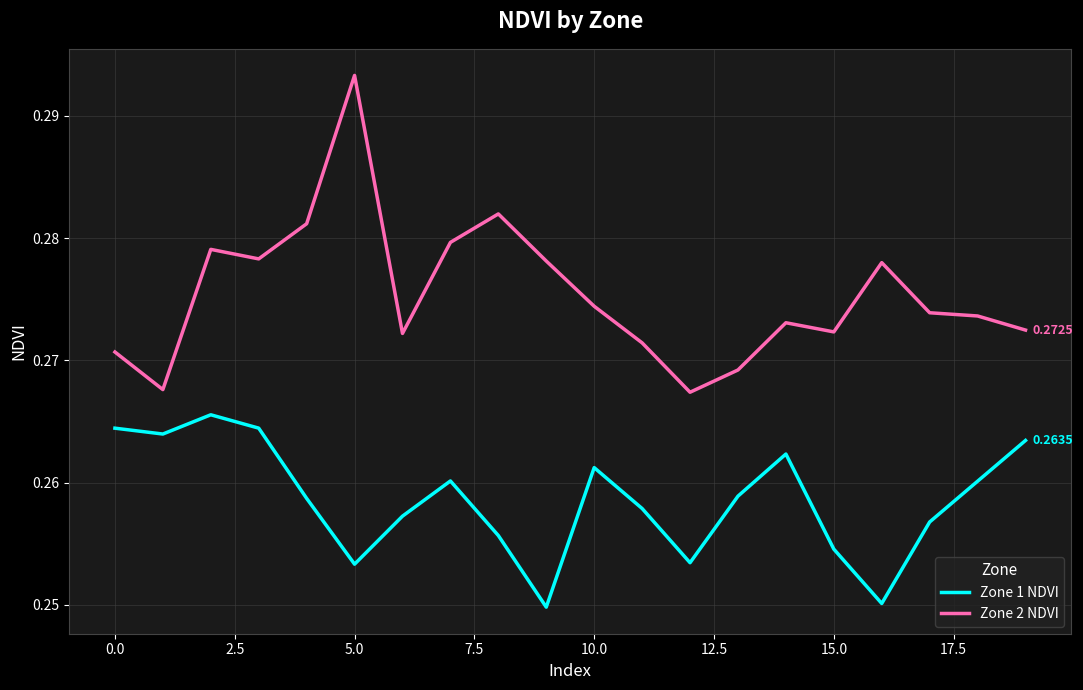

Which series has the largest total across all categories?

Zone 2 NDVI